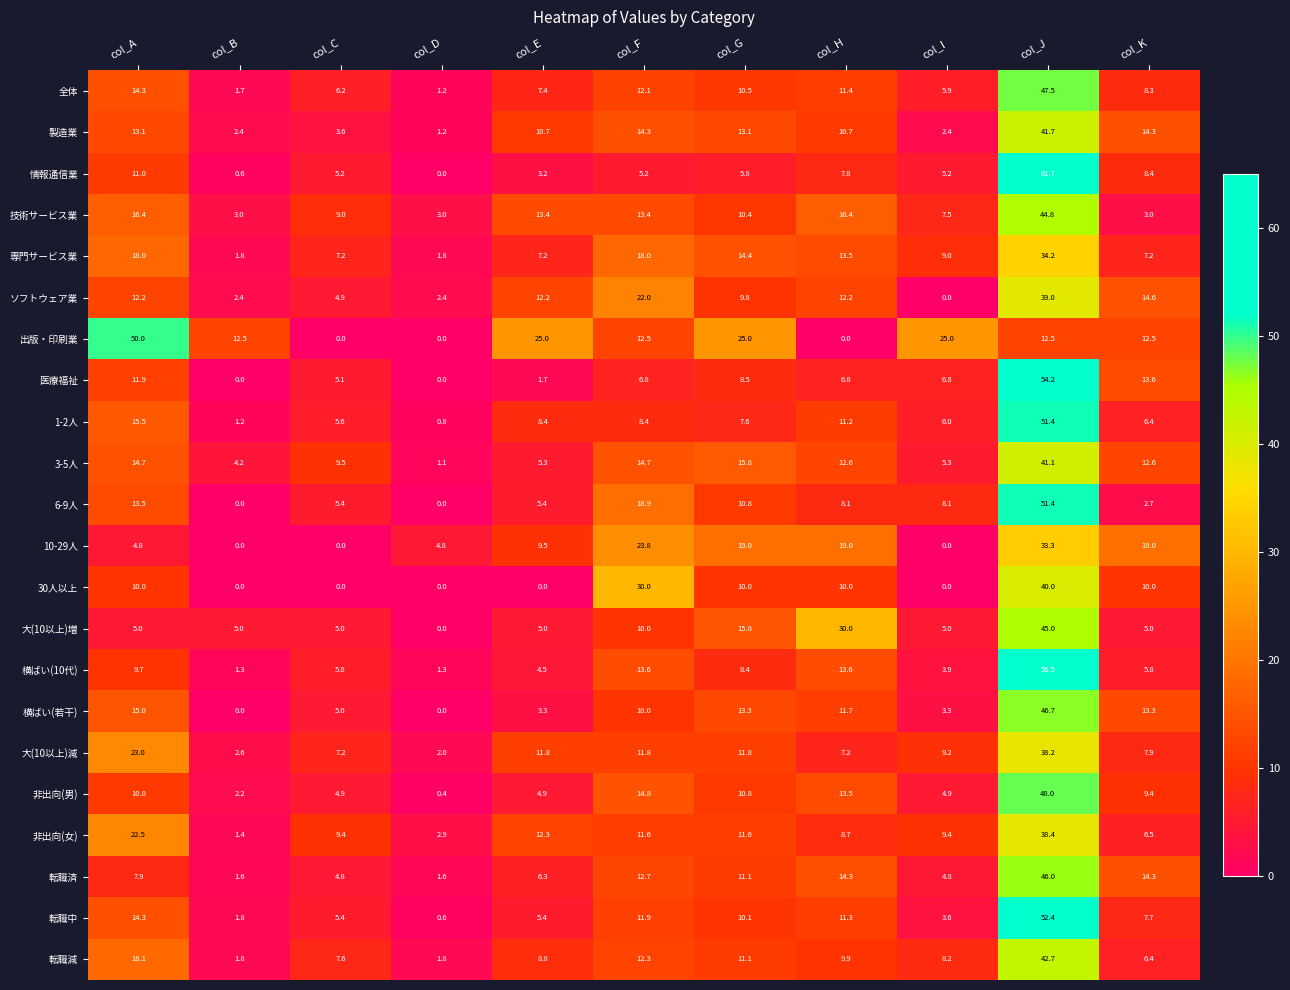

What is the difference between the 全体 values at col_F and col_K?

3.8